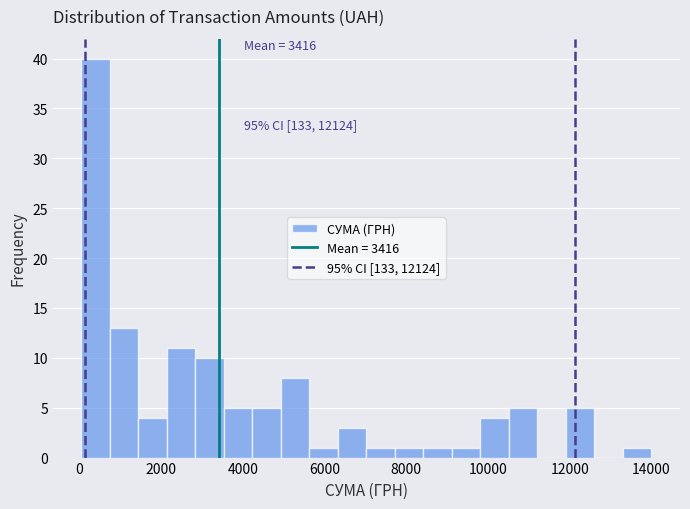

Read against the x-axis, roughly where is the centre of the tallest bar?

400